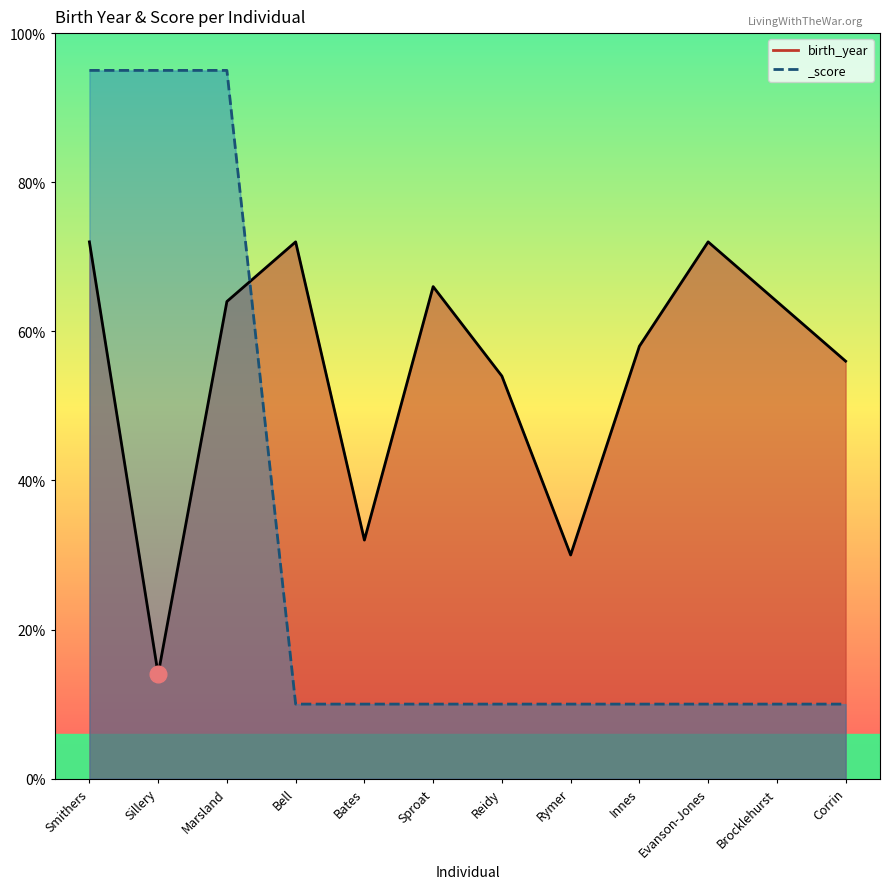

True or false: the data shows 1896 at Smithers.

True